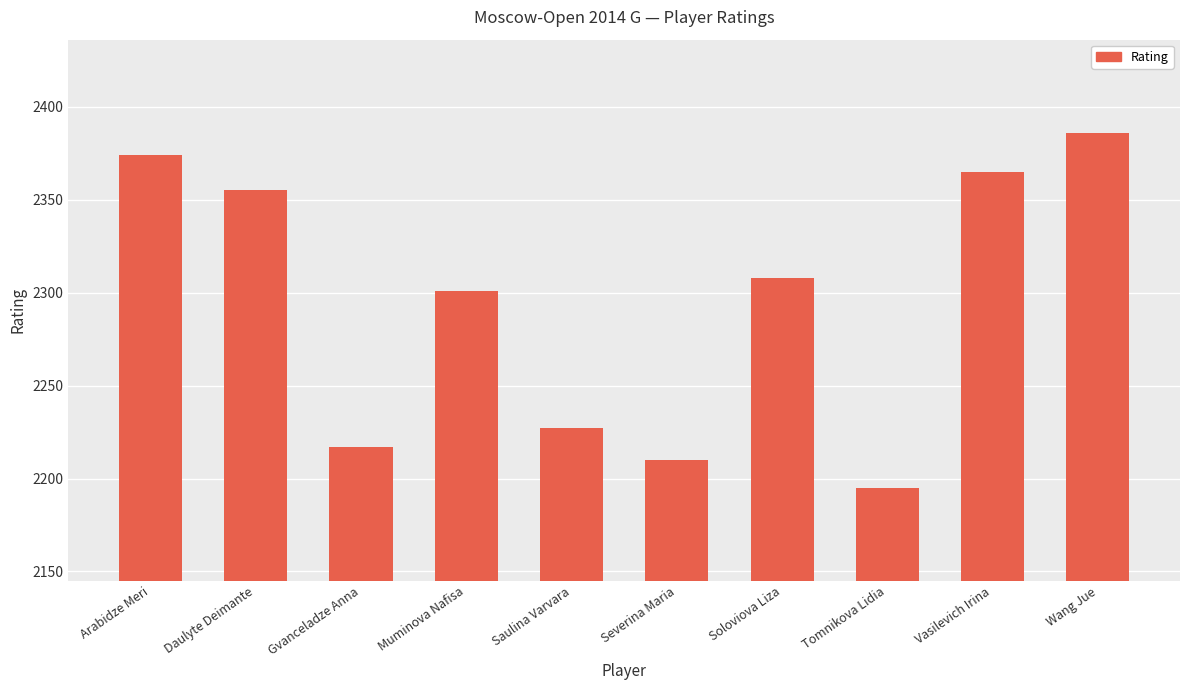

How many values are below 2308?

5